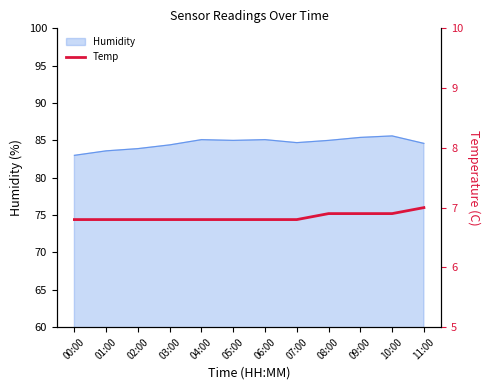

How many values are between 6 and 7?

12